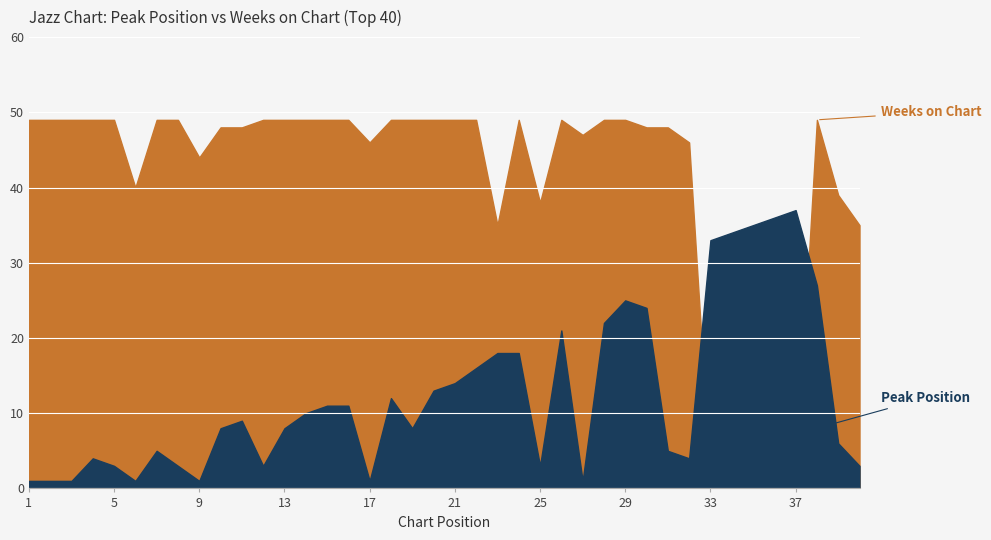

What is the difference between the maximum and minimum values in the Weeks on Chart series?

48